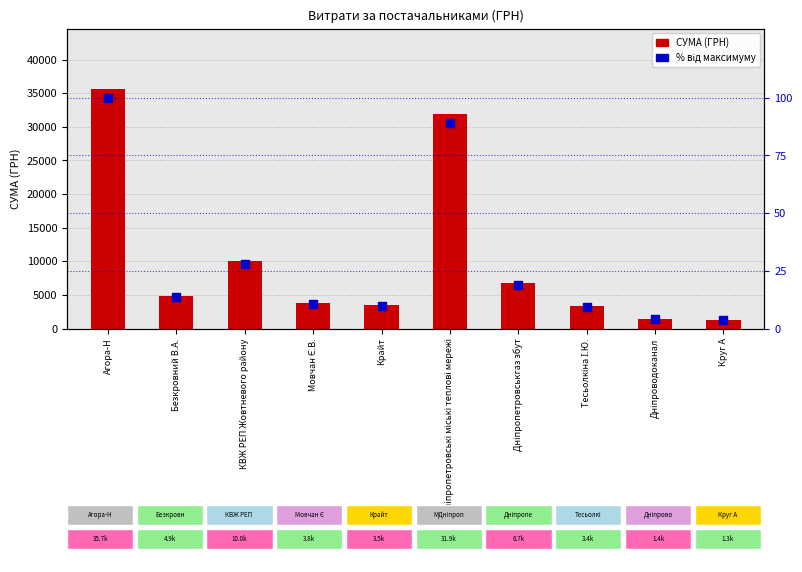

Which series reaches the minimum Y coordinate?

% від максимуму